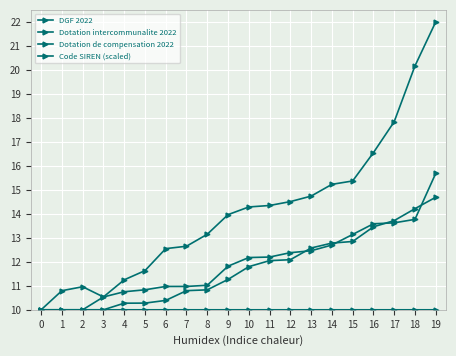

Count the number of categories in the chart.

20